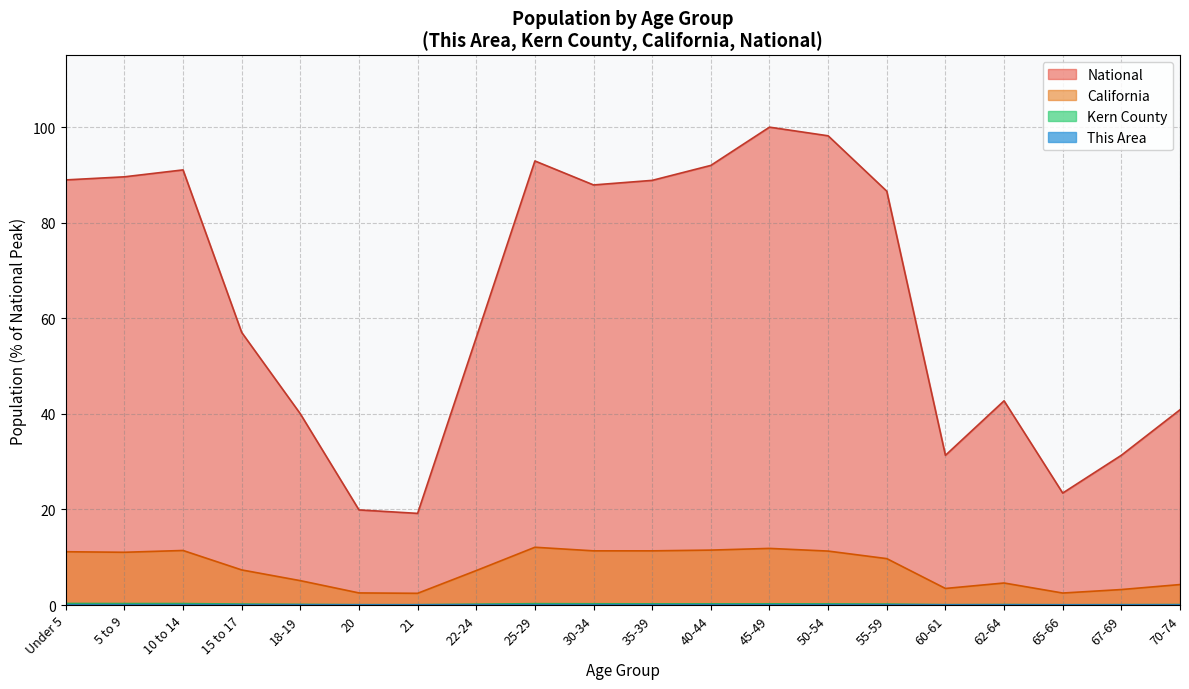

What position from the left is 20?

6